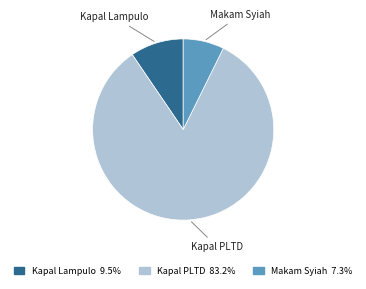

Is there any slice that represents more than half of the pie?

Yes